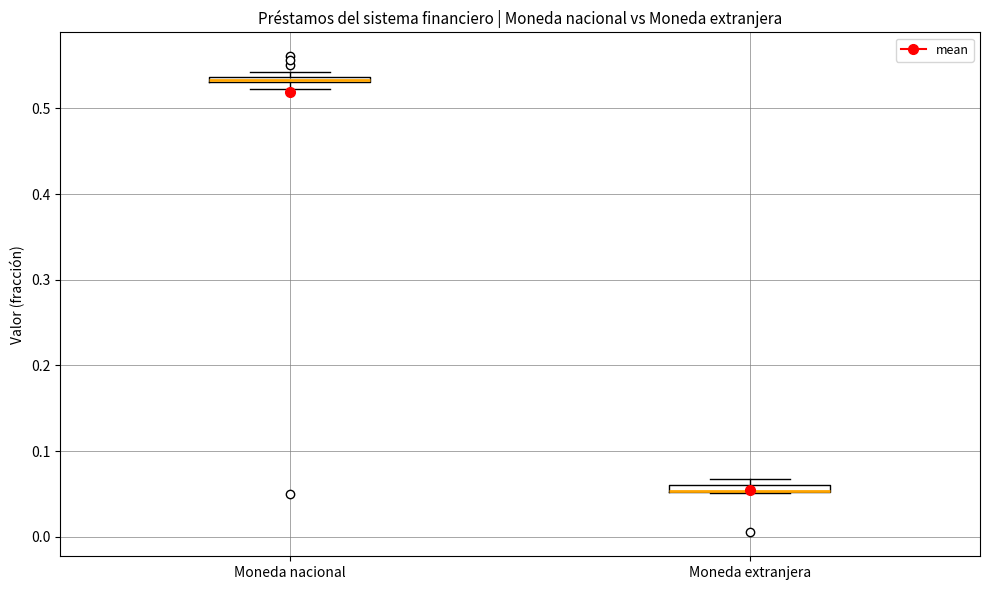

Where is the upper edge of the box for Moneda extranjera on the y-axis? The values are not printed on the chart, so give them approximately, as read against the axis.

0.06